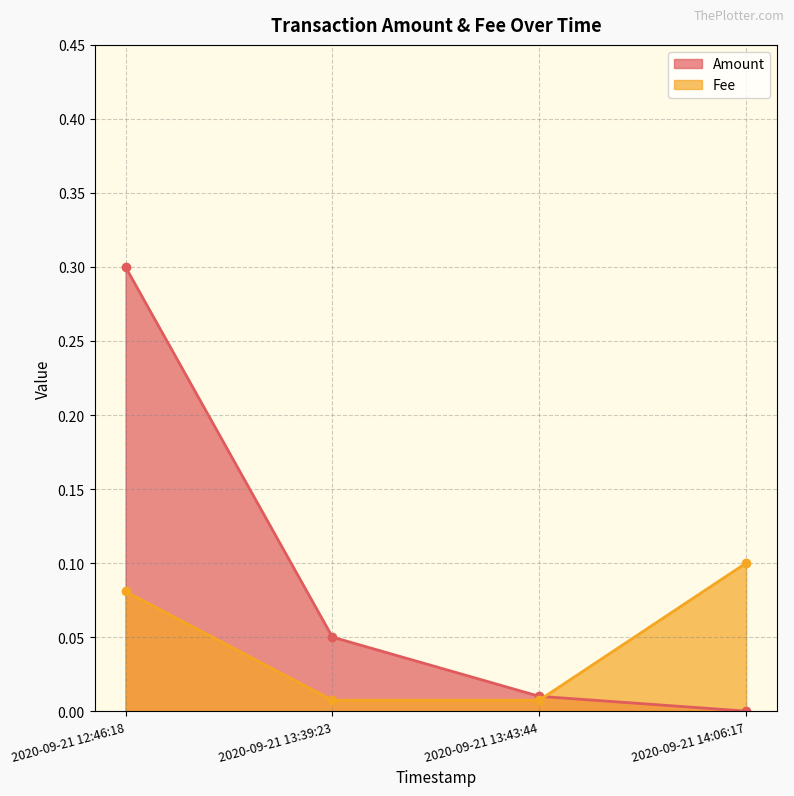

Reading right to left, transcribe all the data shown in this chart.

Amount: 0.0	0.0	0.1	0.3
Fee: 0.1	0.0	0.0	0.1